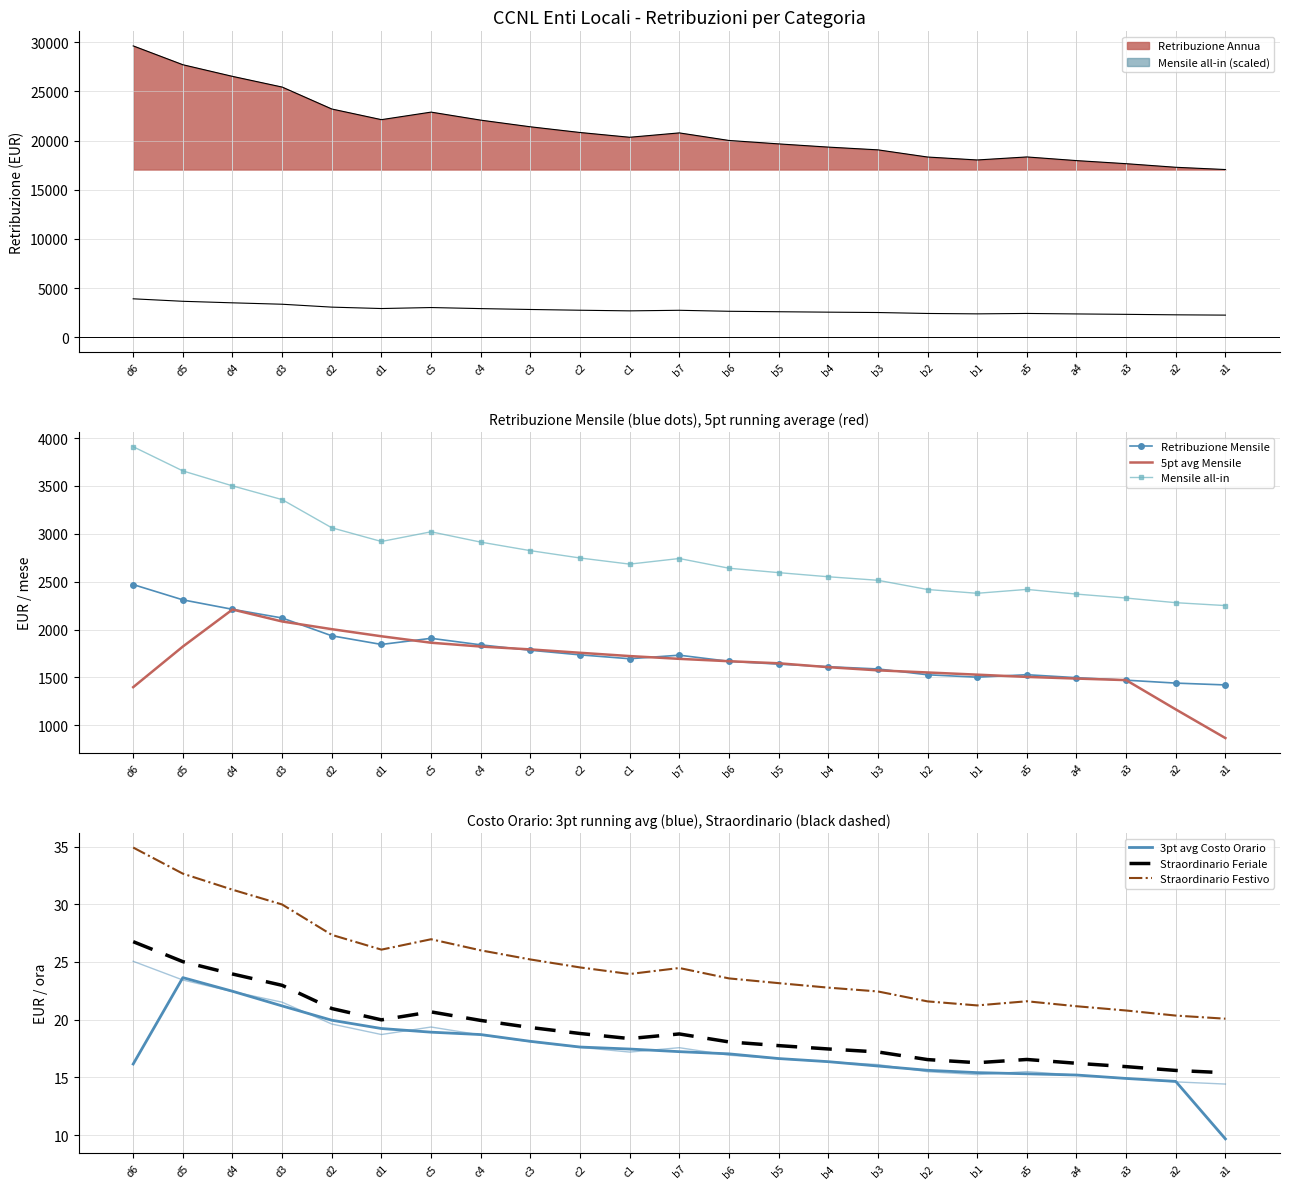

At how many categories does at least one series exceed 3403?

3